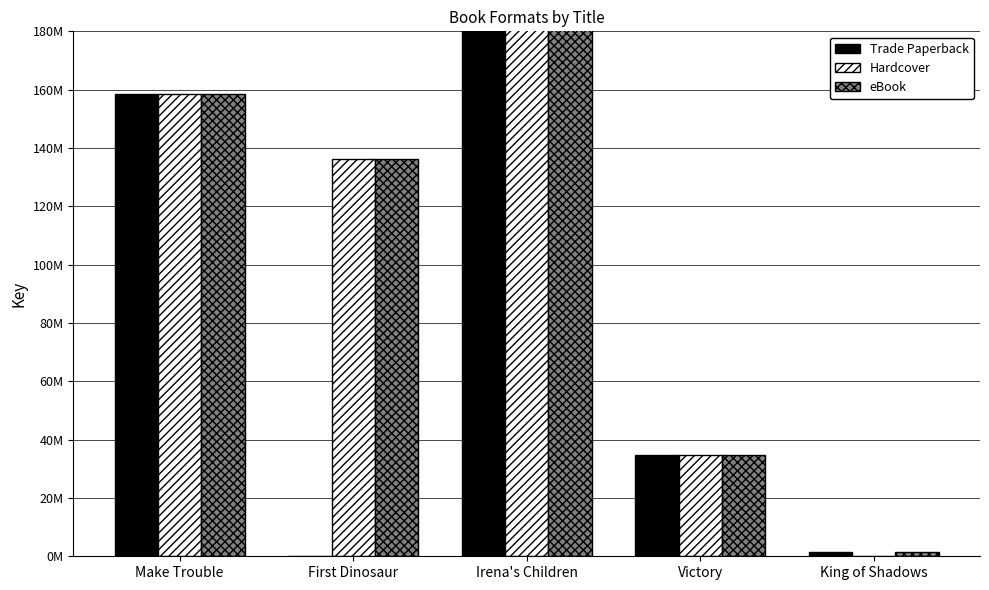

At which label is Trade Paperback closest to 253720776?

Make Trouble